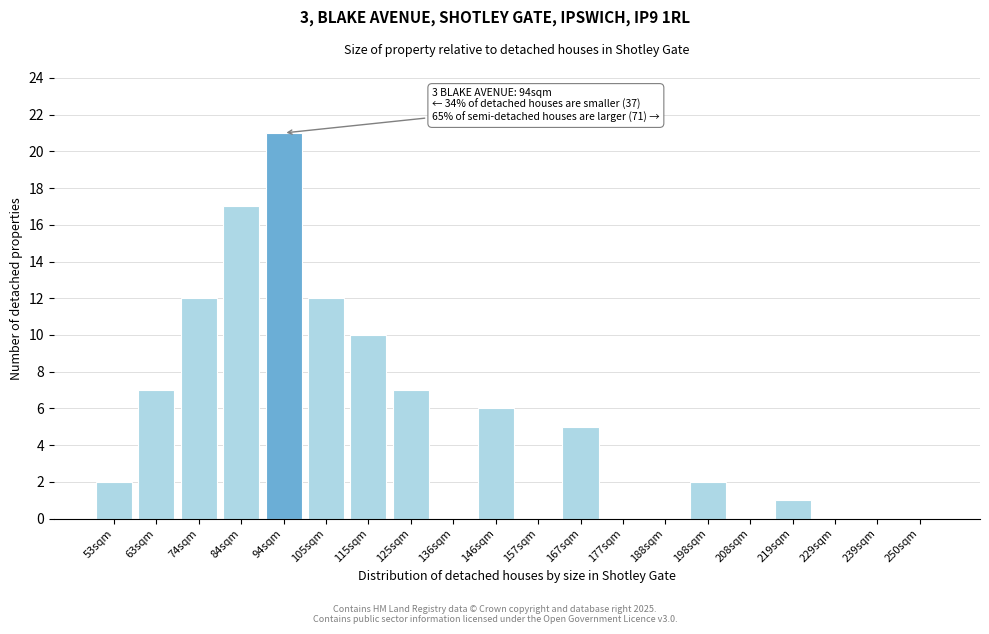

Reading right to left, what are all the values shown in this chart?

250sqm=0	239sqm=0	229sqm=0	219sqm=1	208sqm=0	198sqm=2	188sqm=0	177sqm=0	167sqm=5	157sqm=0	146sqm=6	136sqm=0	125sqm=7	115sqm=10	105sqm=12	94sqm=21	84sqm=17	74sqm=12	63sqm=7	53sqm=2